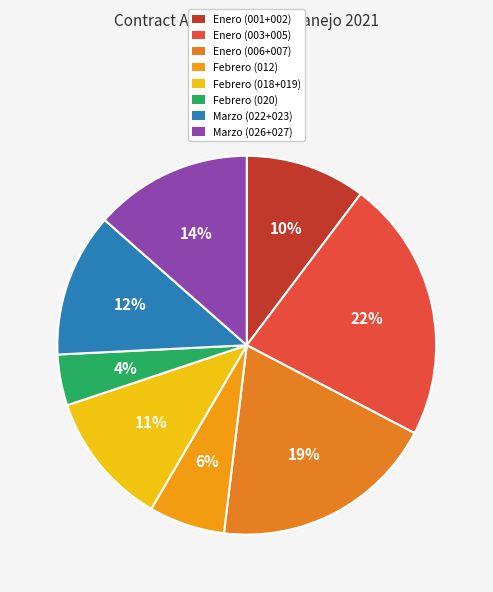

Count the number of slices in the pie.

8